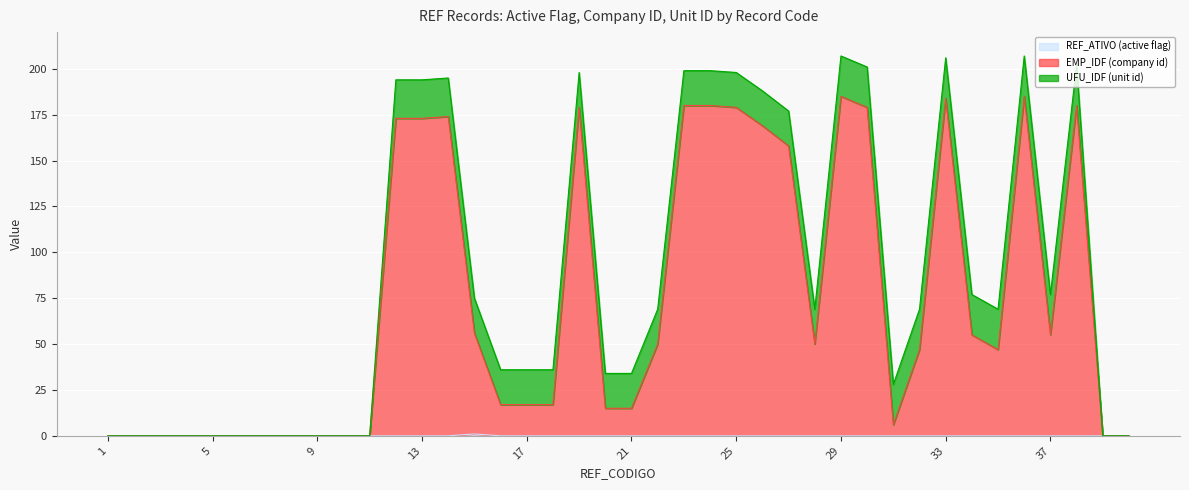

Between 22 and 34, which series saw the biggest shift?

EMP_IDF (company id)